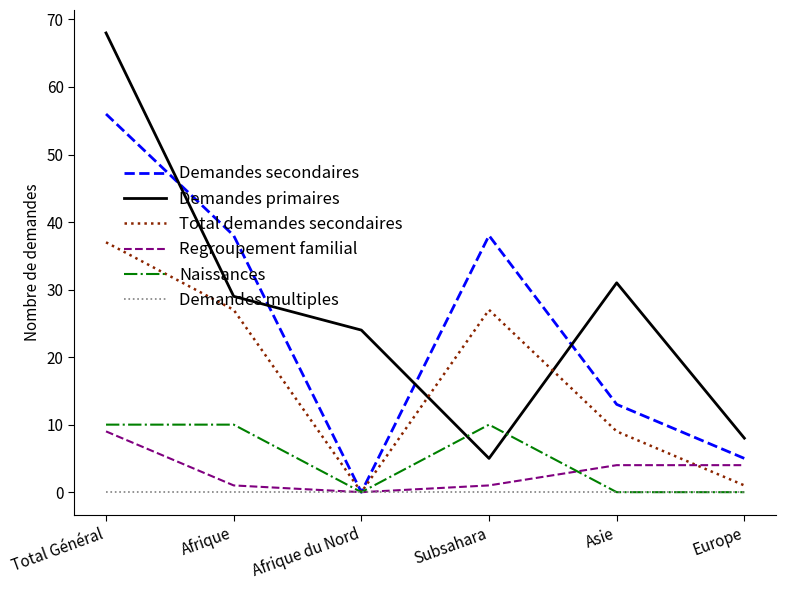

What position from the left is Afrique du Nord?

3